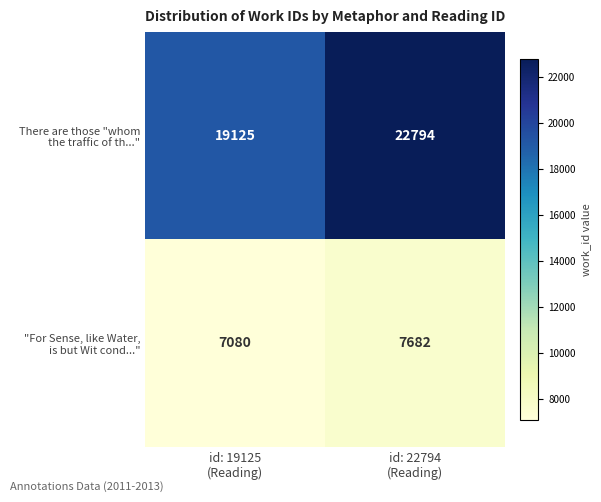

What is the minimum value shown in the chart?

7080